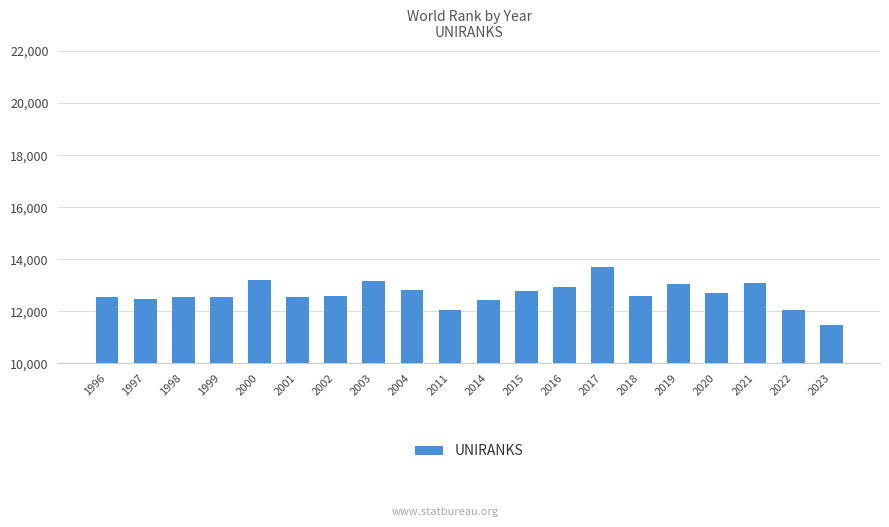

What is the difference between the maximum and second lowest values?

1670